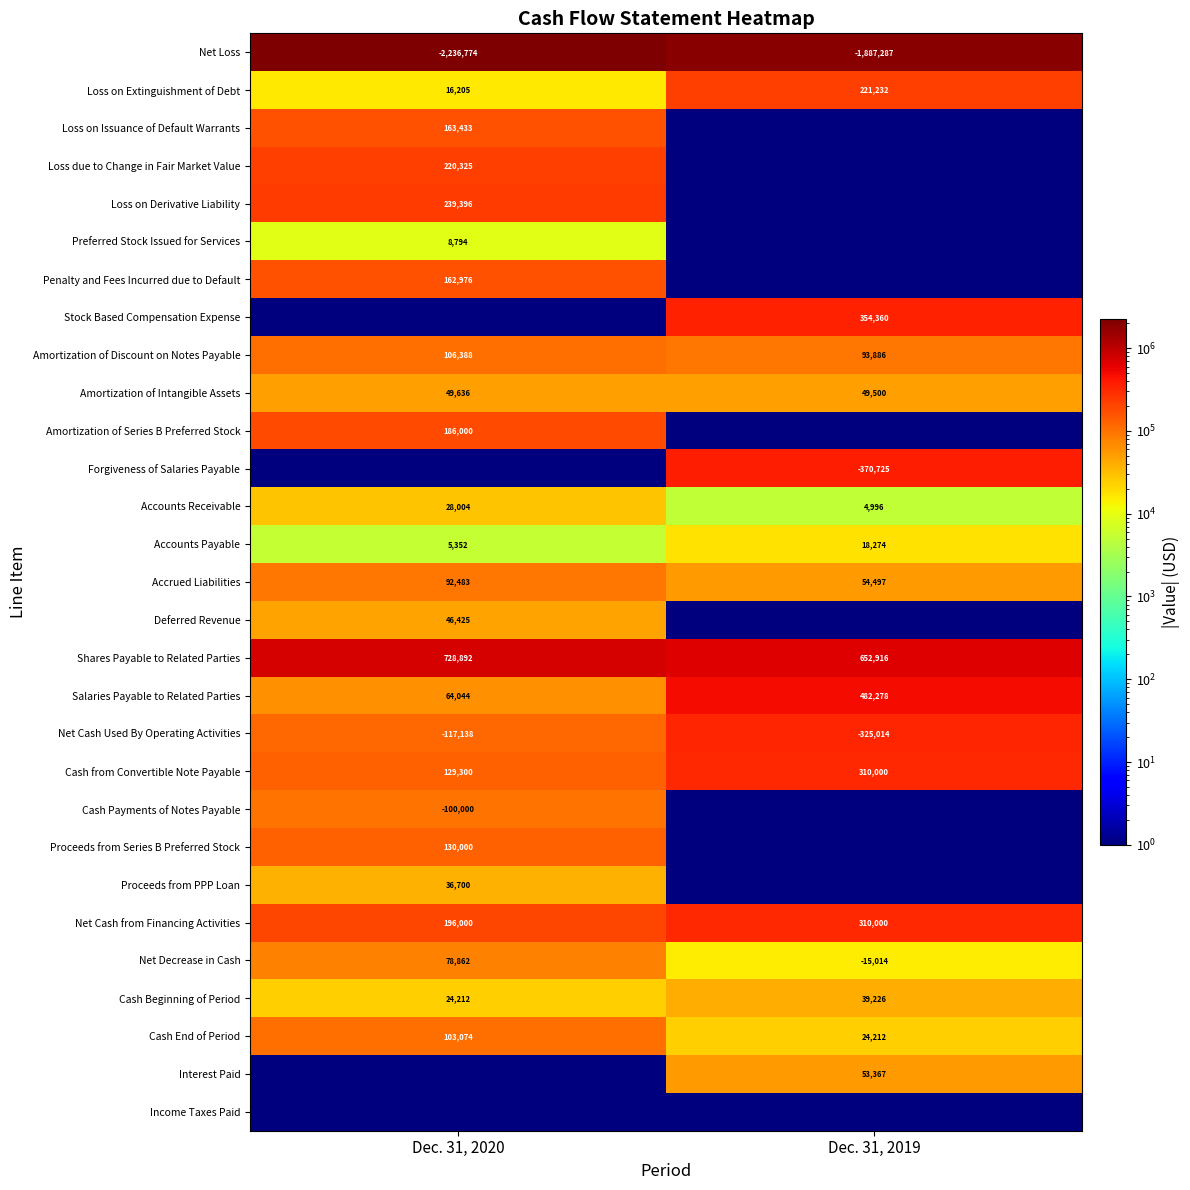

What is the difference between the maximum and minimum values in the Accrued Liabilities series?

37986